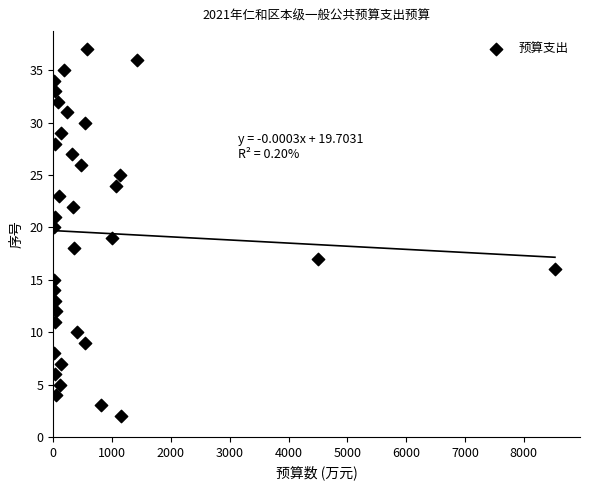

What is the range of X values (max minus min)?

8520